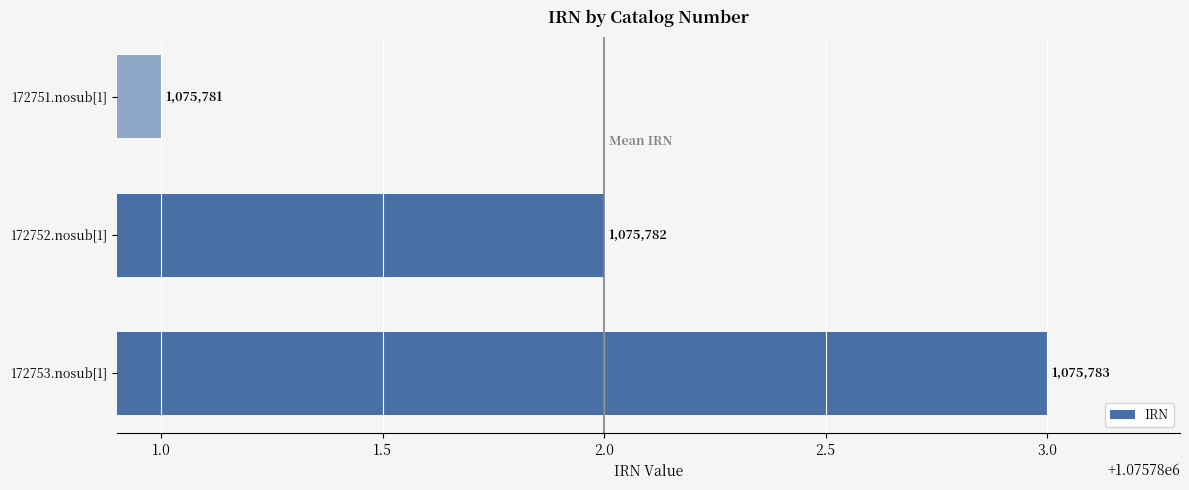

Count the values in the range 1075781 to 1075783.

3